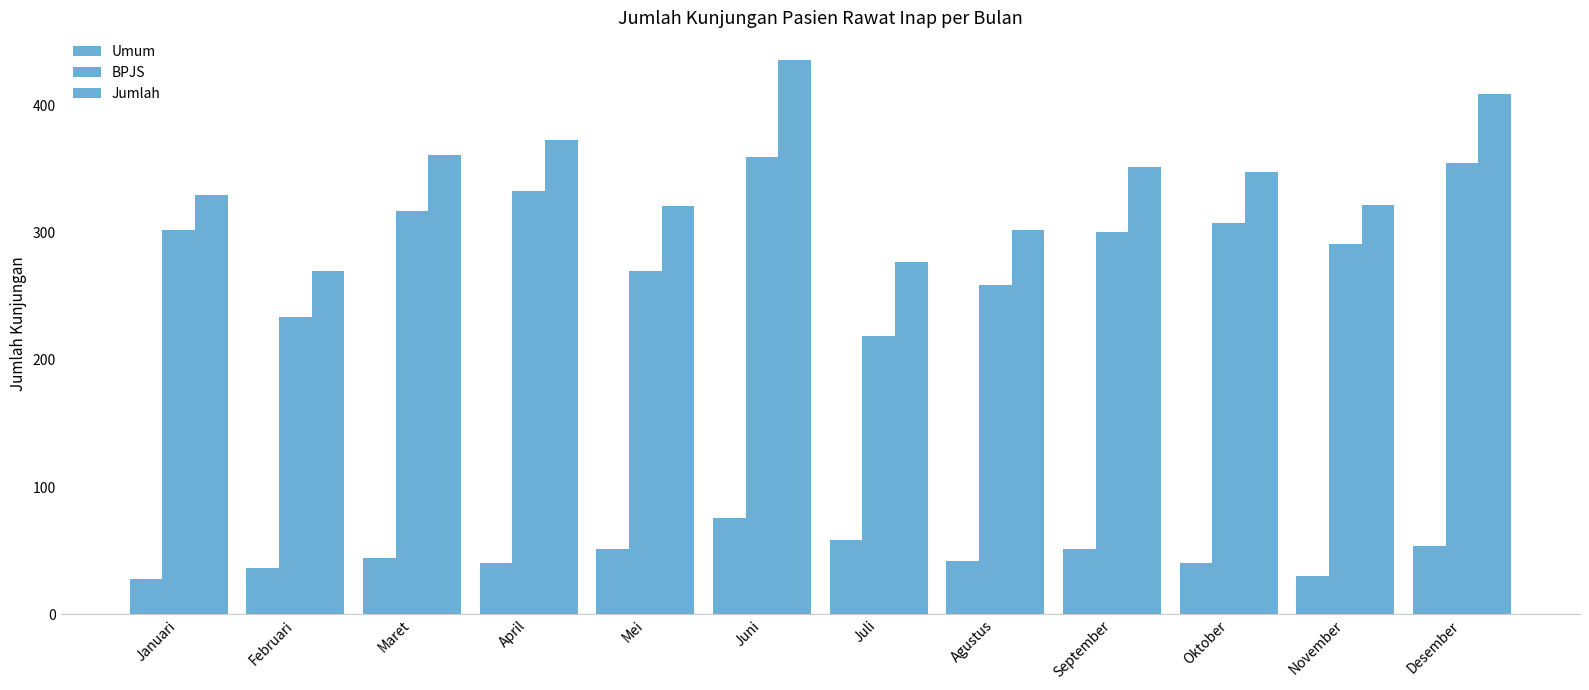

What is the spread (max minus min) of values at Oktober?

308